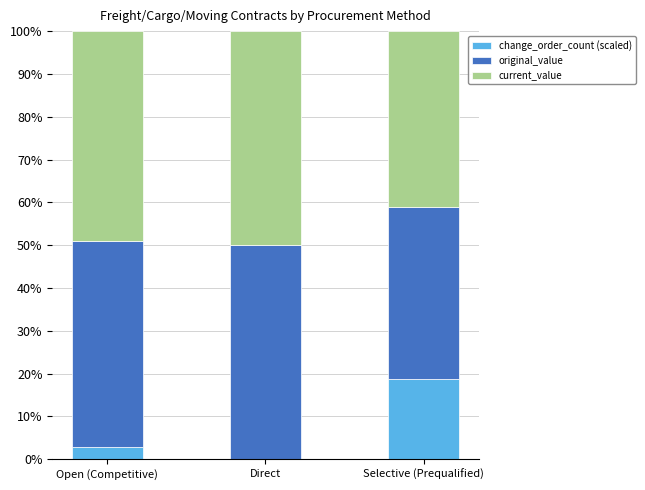

The change_order_count (scaled) series shows 18.7 at Selective (Prequalified). True or false?

True